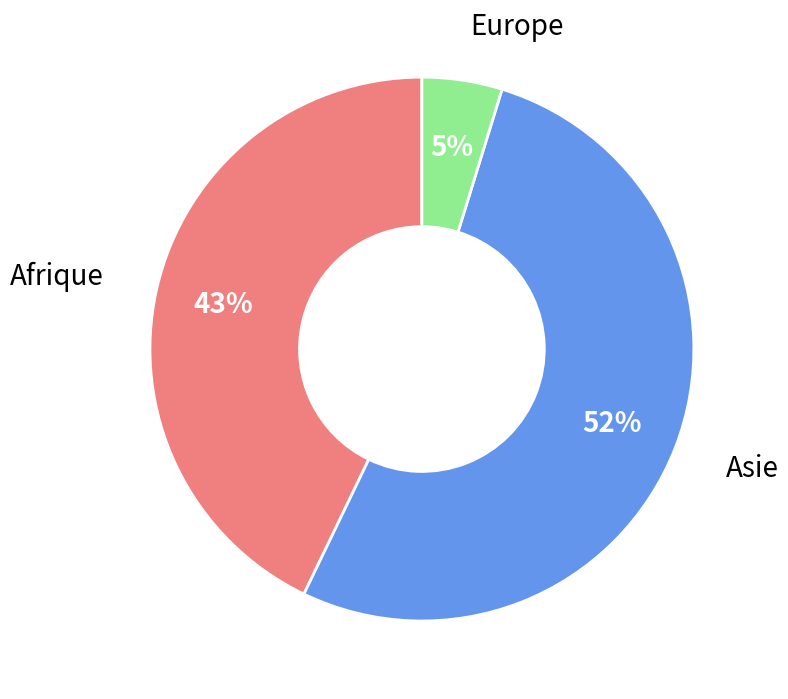

Count the number of slices in the pie.

3